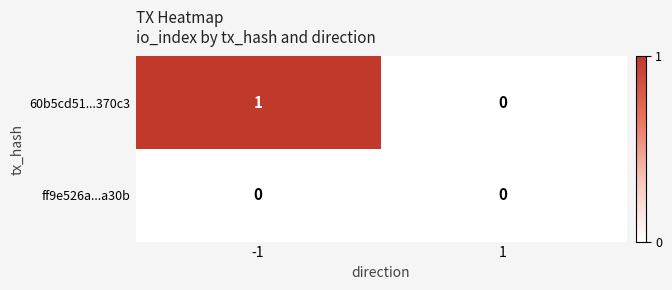

The value of ff9e526a...a30b at -1 is 0. True or false?

True